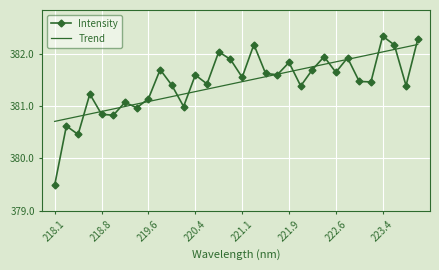

Which series has the largest range (max minus min)?

Intensity